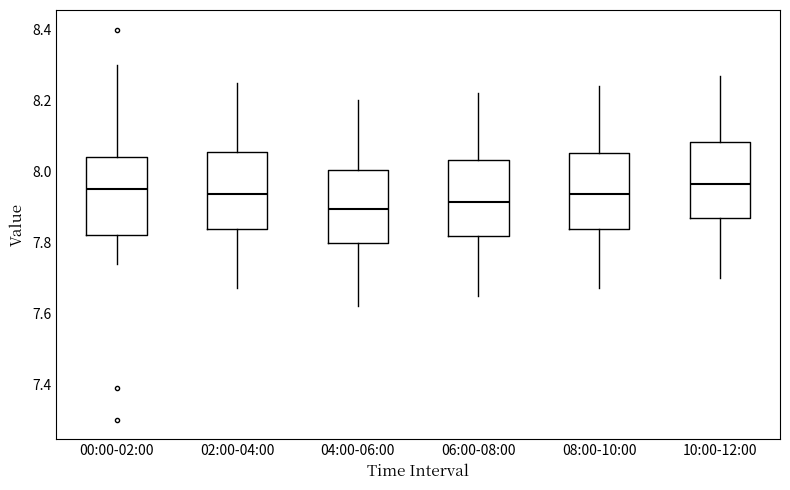

Reading left to right, transcribe this box plot: for each box, give where its median line is, the range the box spans, and where its two whiskers end, as read against the y-axis. The values are not printed on the chart, so give them approximately, as read against the axis.

00:00-02:00: median 7.96, box 7.82 to 8.04, whiskers 7.74 to 8.30
02:00-04:00: median 7.94, box 7.84 to 8.06, whiskers 7.68 to 8.26
04:00-06:00: median 7.90, box 7.80 to 8.00, whiskers 7.62 to 8.20
06:00-08:00: median 7.92, box 7.82 to 8.04, whiskers 7.66 to 8.22
08:00-10:00: median 7.94, box 7.84 to 8.06, whiskers 7.68 to 8.24
10:00-12:00: median 7.96, box 7.86 to 8.08, whiskers 7.70 to 8.28